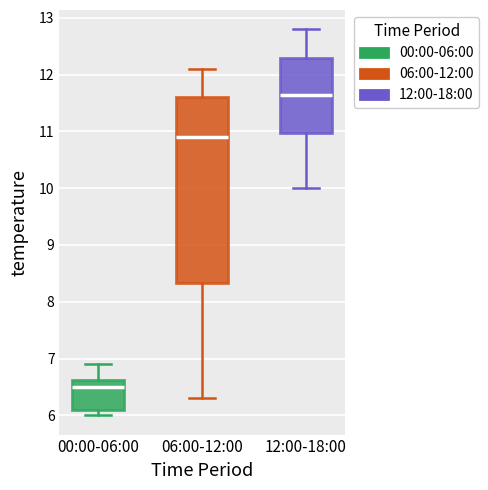

Reading left to right, transcribe this box plot: for each box, give where its median line is, the range the box spans, and where its two whiskers end, as read against the y-axis. The values are not printed on the chart, so give them approximately, as read against the axis.

00:00-06:00: median 6.5, box 6.1 to 6.6, whiskers 6.0 to 6.9
06:00-12:00: median 10.9, box 8.3 to 11.6, whiskers 6.3 to 12.1
12:00-18:00: median 11.7, box 11.0 to 12.3, whiskers 10.0 to 12.8